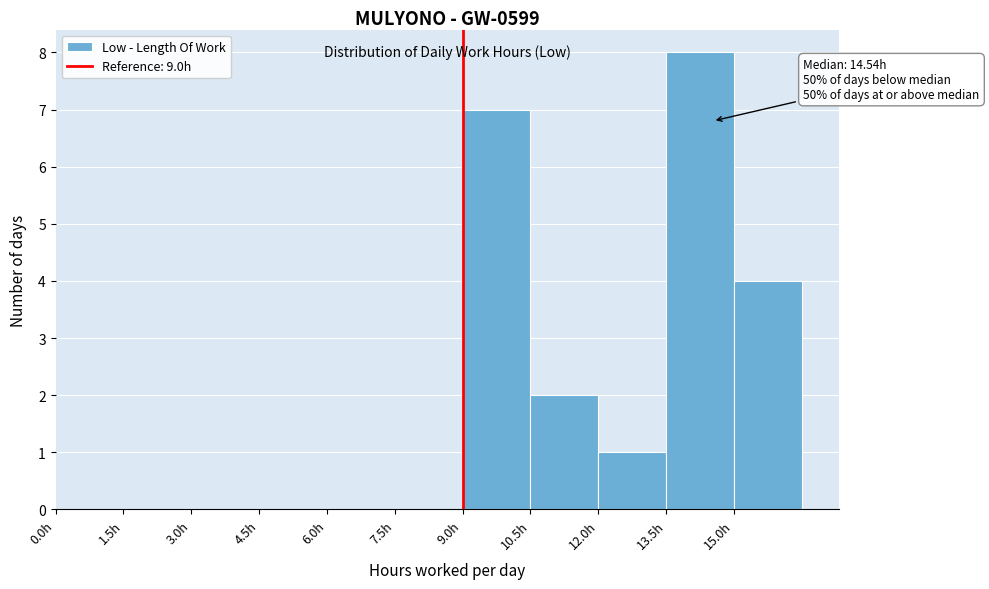

Over which range of the x-axis is the bar tallest?

13.5 to 15.0